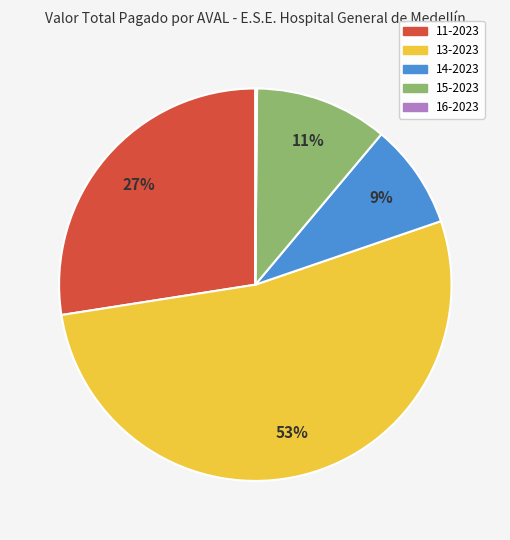

Does any single category account for the majority?

Yes